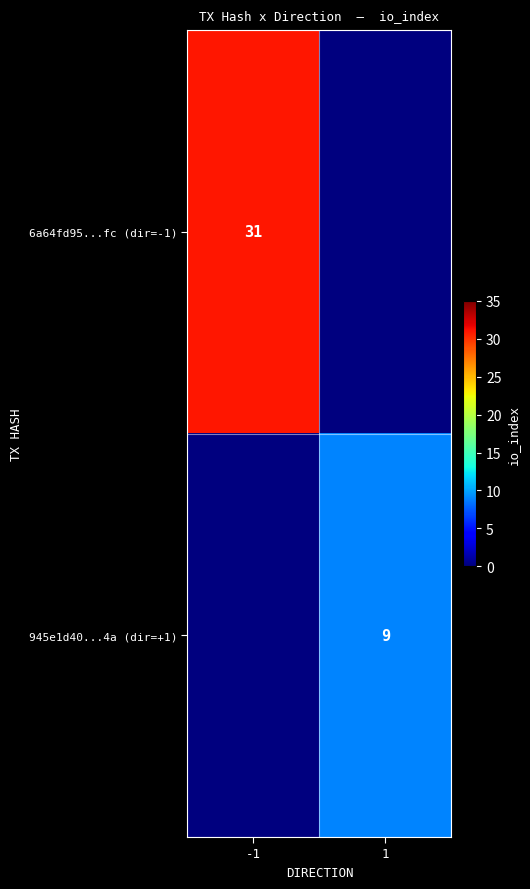

Between -1 and 1, which is larger?

-1